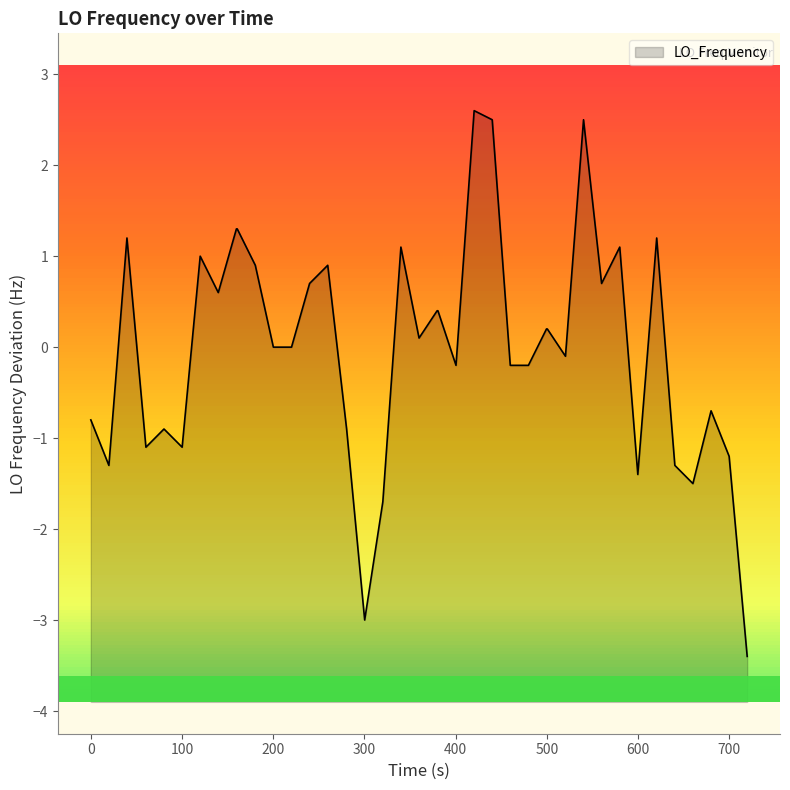

How many lines are shown in the chart?

1